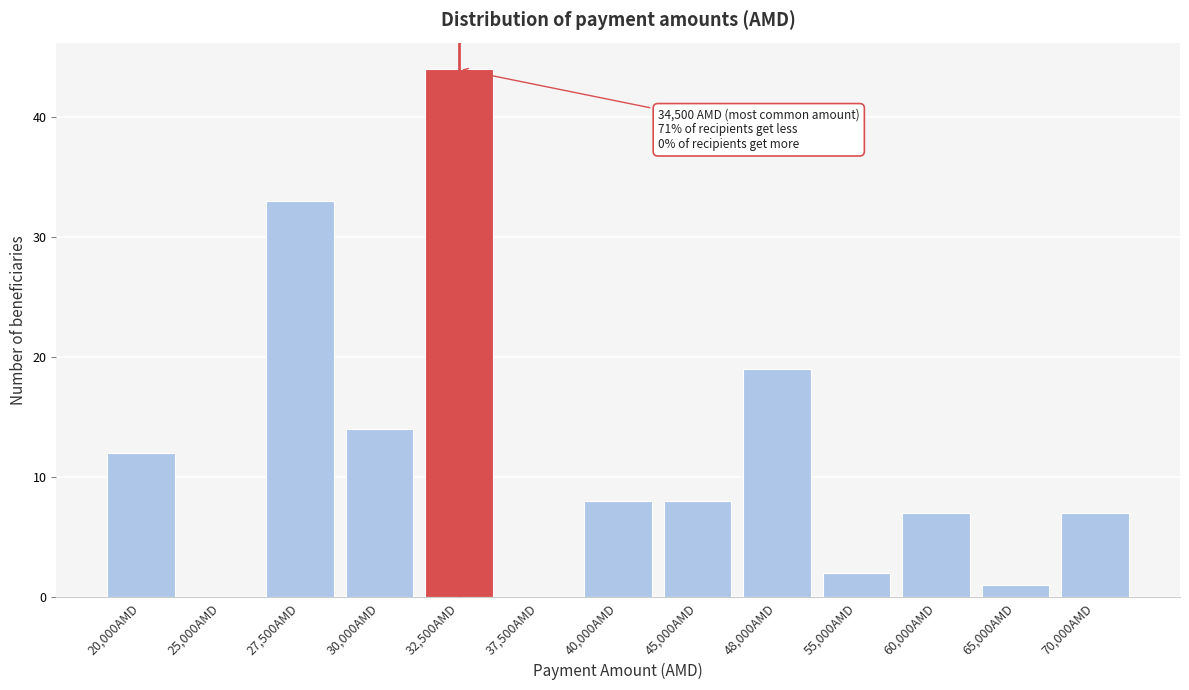

Reading right to left, list all the values displayed in this chart.

70,000AMD=7	65,000AMD=1	60,000AMD=7	55,000AMD=2	48,000AMD=19	45,000AMD=8	40,000AMD=8	37,500AMD=0	32,500AMD=44	30,000AMD=14	27,500AMD=33	25,000AMD=0	20,000AMD=12